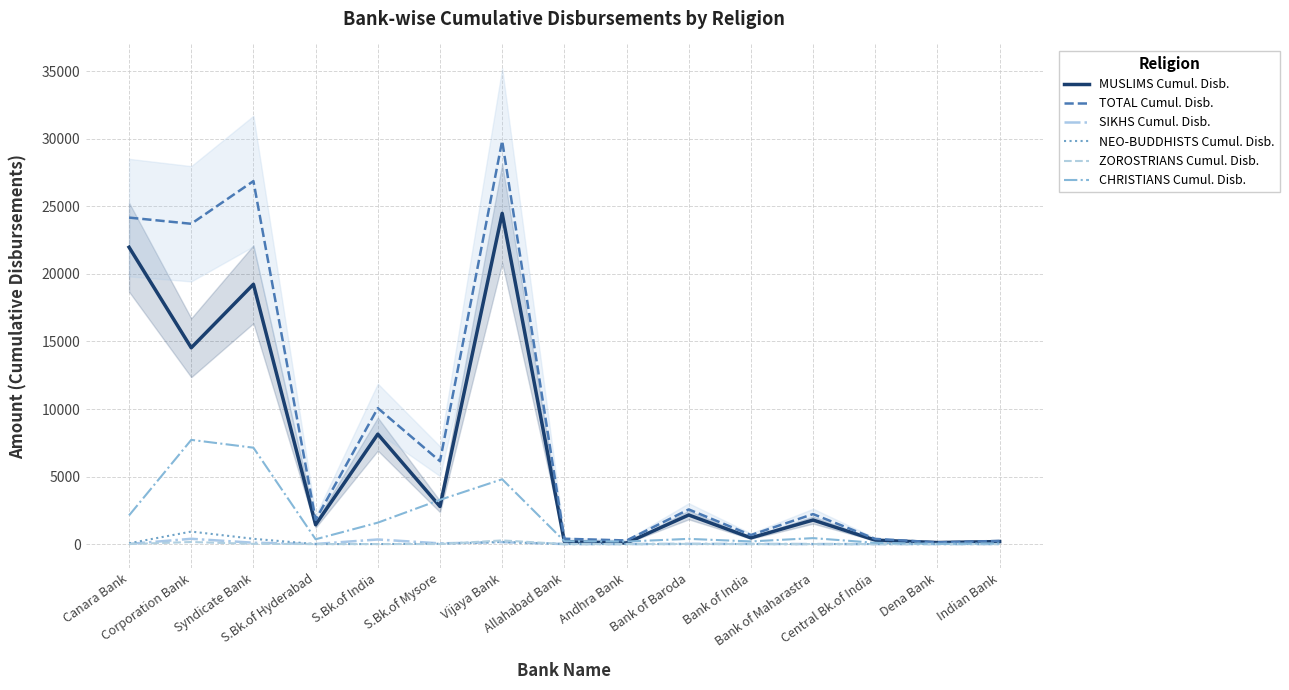

Count the number of data series in this chart.

6